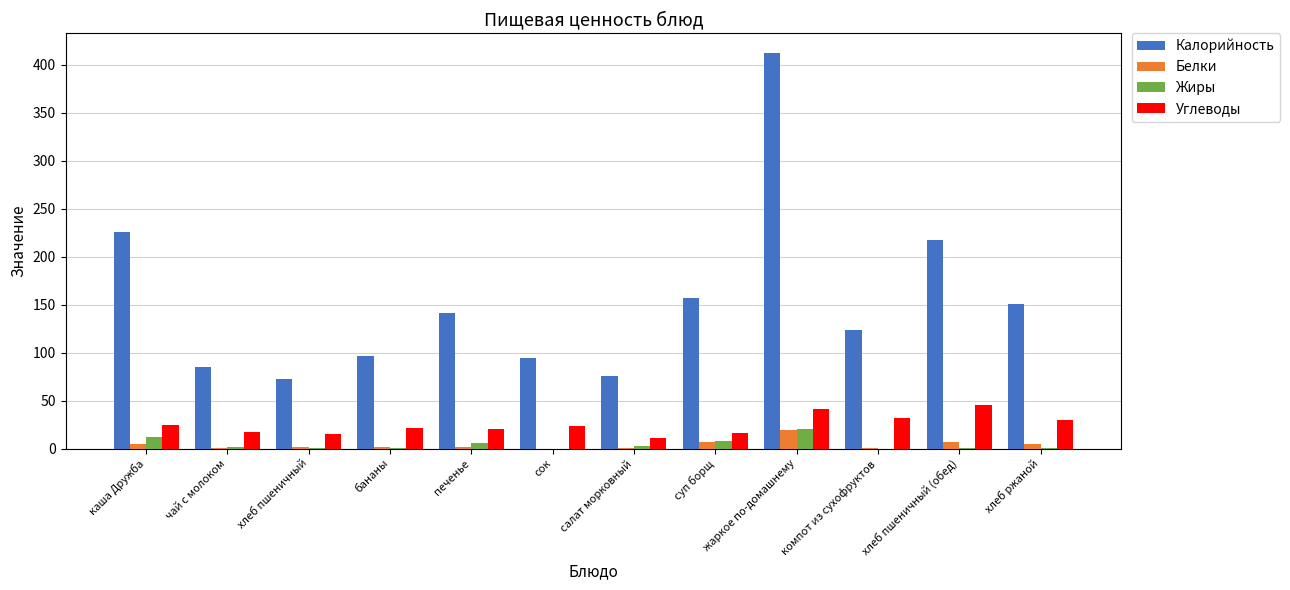

What is the greatest value displayed?

412.0